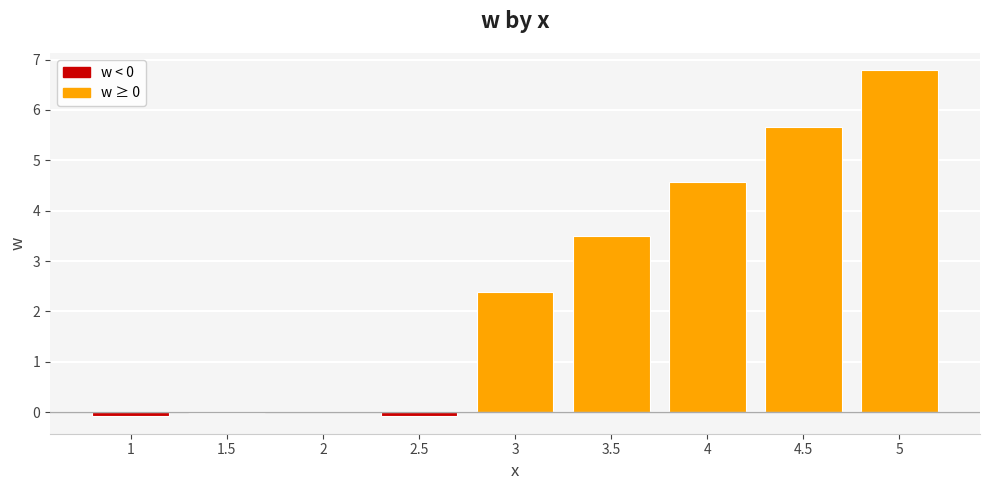

The value at 4.5 is 2.1. True or false?

False